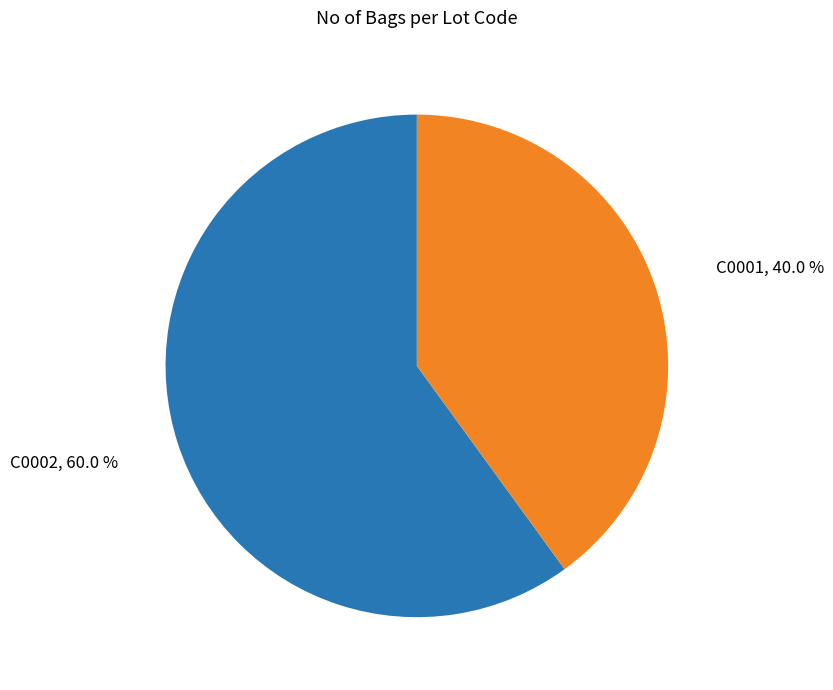

How many segments does this pie chart have?

2